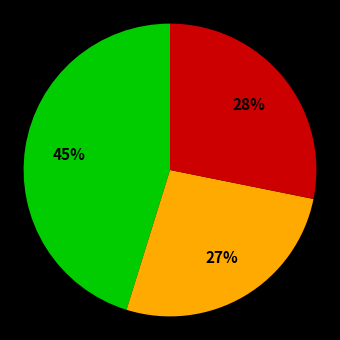

Count the number of slices in the pie.

3